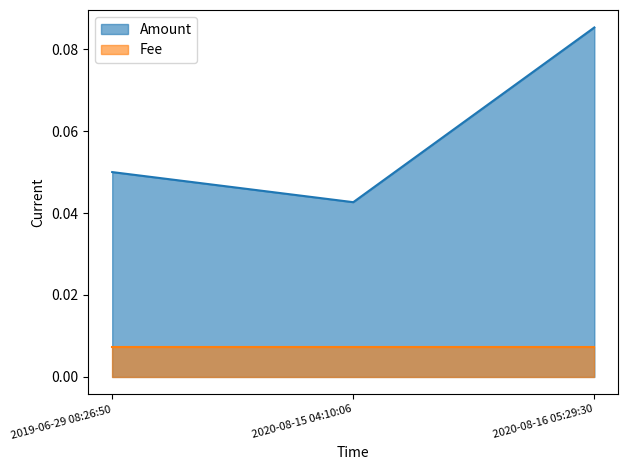

At which label is the value closest to 0?

2020-08-15 04:10:06